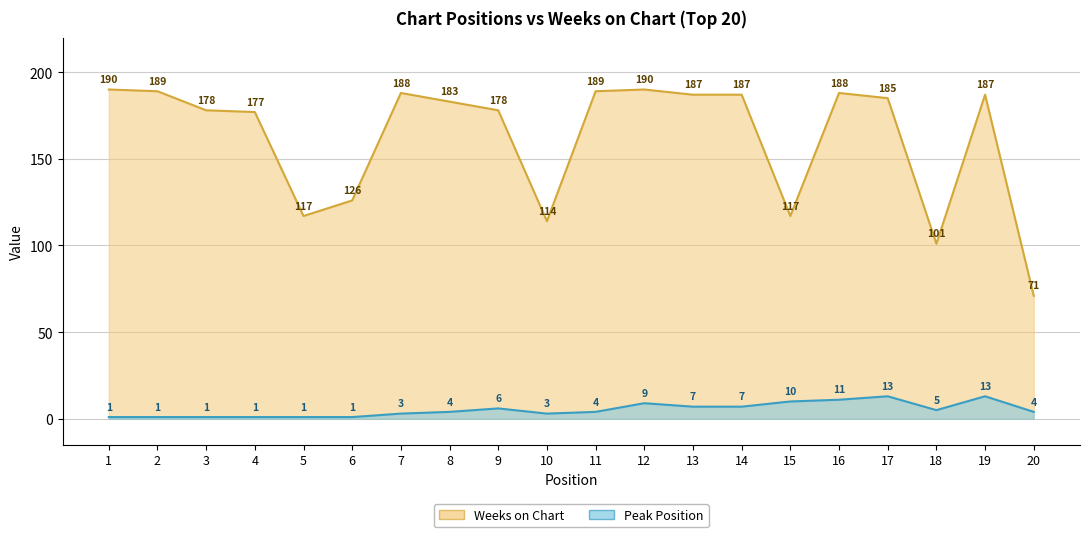

List the labels in order of Peak Position value, smallest first.

1, 2, 3, 4, 5, 6, 7, 10, 8, 11, 20, 18, 9, 13, 14, 12, 15, 16, 17, 19